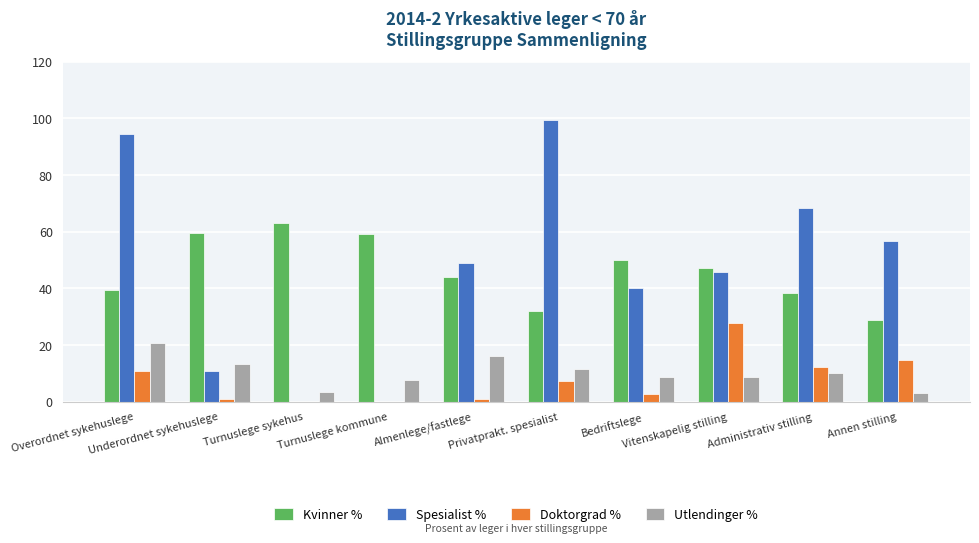

What is the sum of all Kvinner % values?

461.8